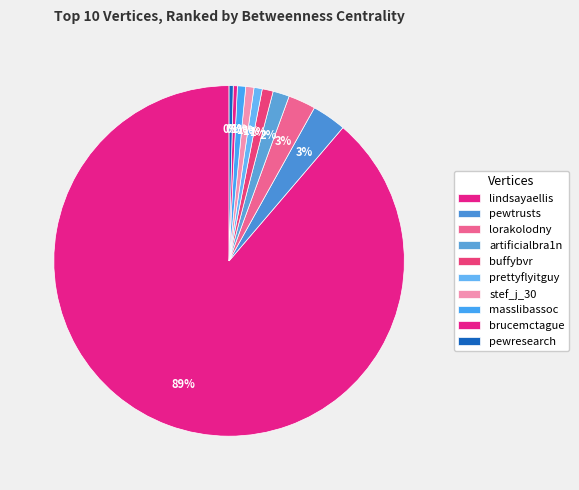

Between prettyflyitguy and stef_j_30, which is larger?

prettyflyitguy